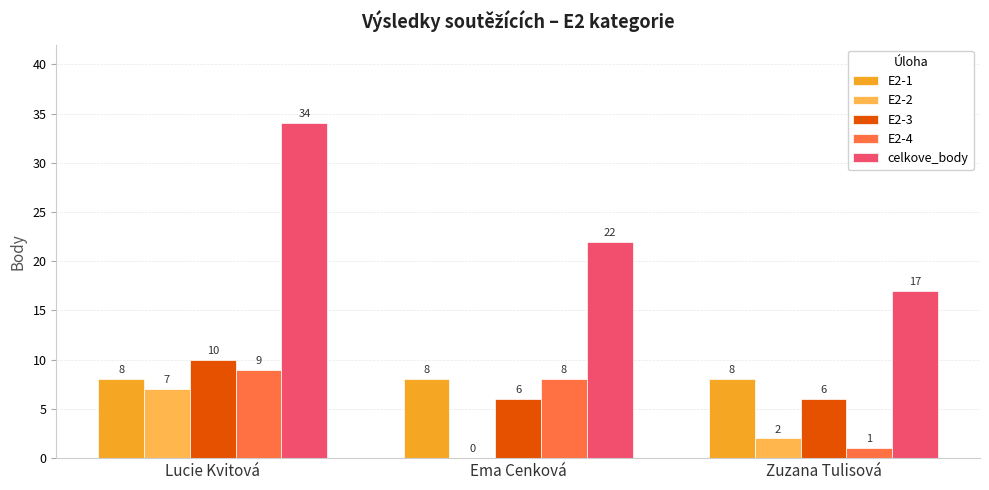

What is the maximum value for E2-4?

9